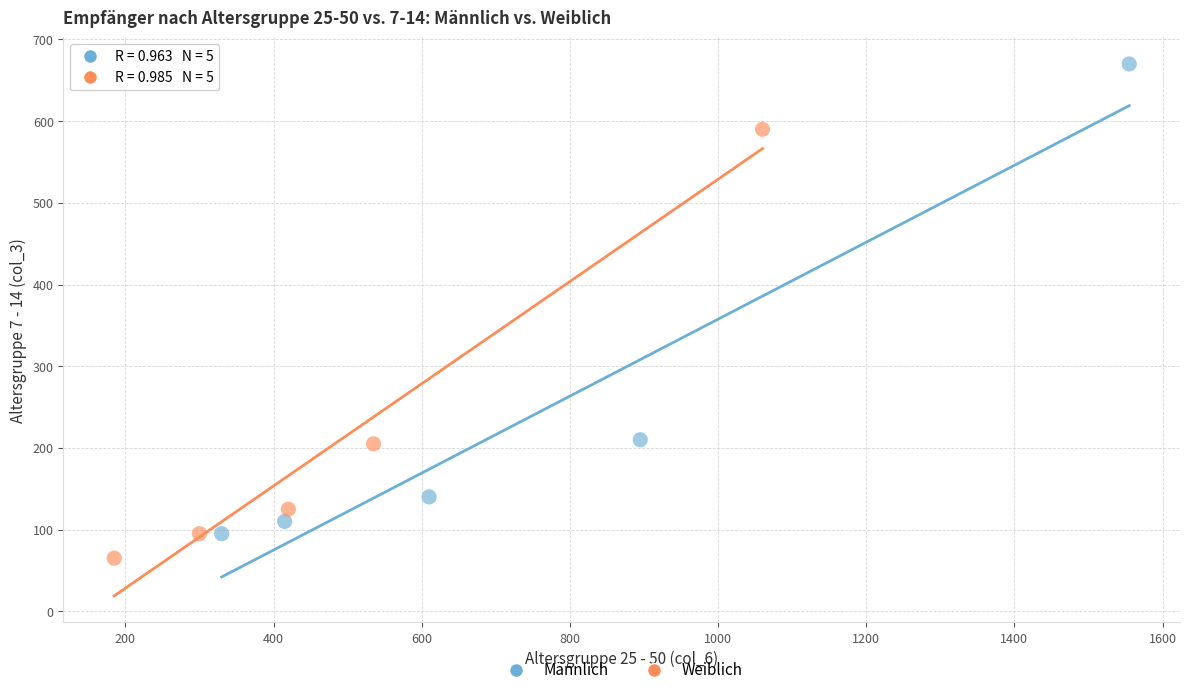

Which series contains the lowest Y value?

Weiblich